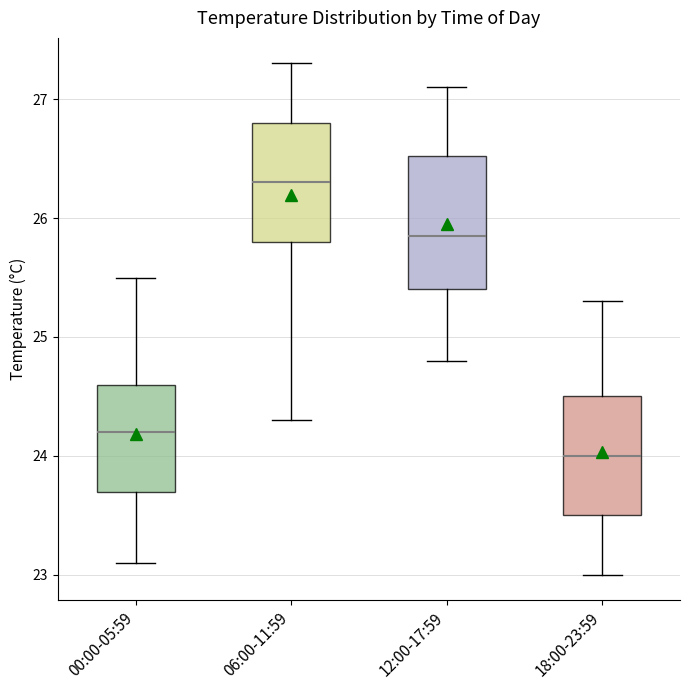

Reading left to right, transcribe this box plot: for each box, give where its median line is, the range the box spans, and where its two whiskers end, as read against the y-axis. The values are not printed on the chart, so give them approximately, as read against the axis.

00:00-05:59: median 24.2, box 23.7 to 24.6, whiskers 23.1 to 25.5
06:00-11:59: median 26.3, box 25.8 to 26.8, whiskers 24.3 to 27.3
12:00-17:59: median 25.9, box 25.4 to 26.5, whiskers 24.8 to 27.1
18:00-23:59: median 24.0, box 23.5 to 24.5, whiskers 23.0 to 25.3